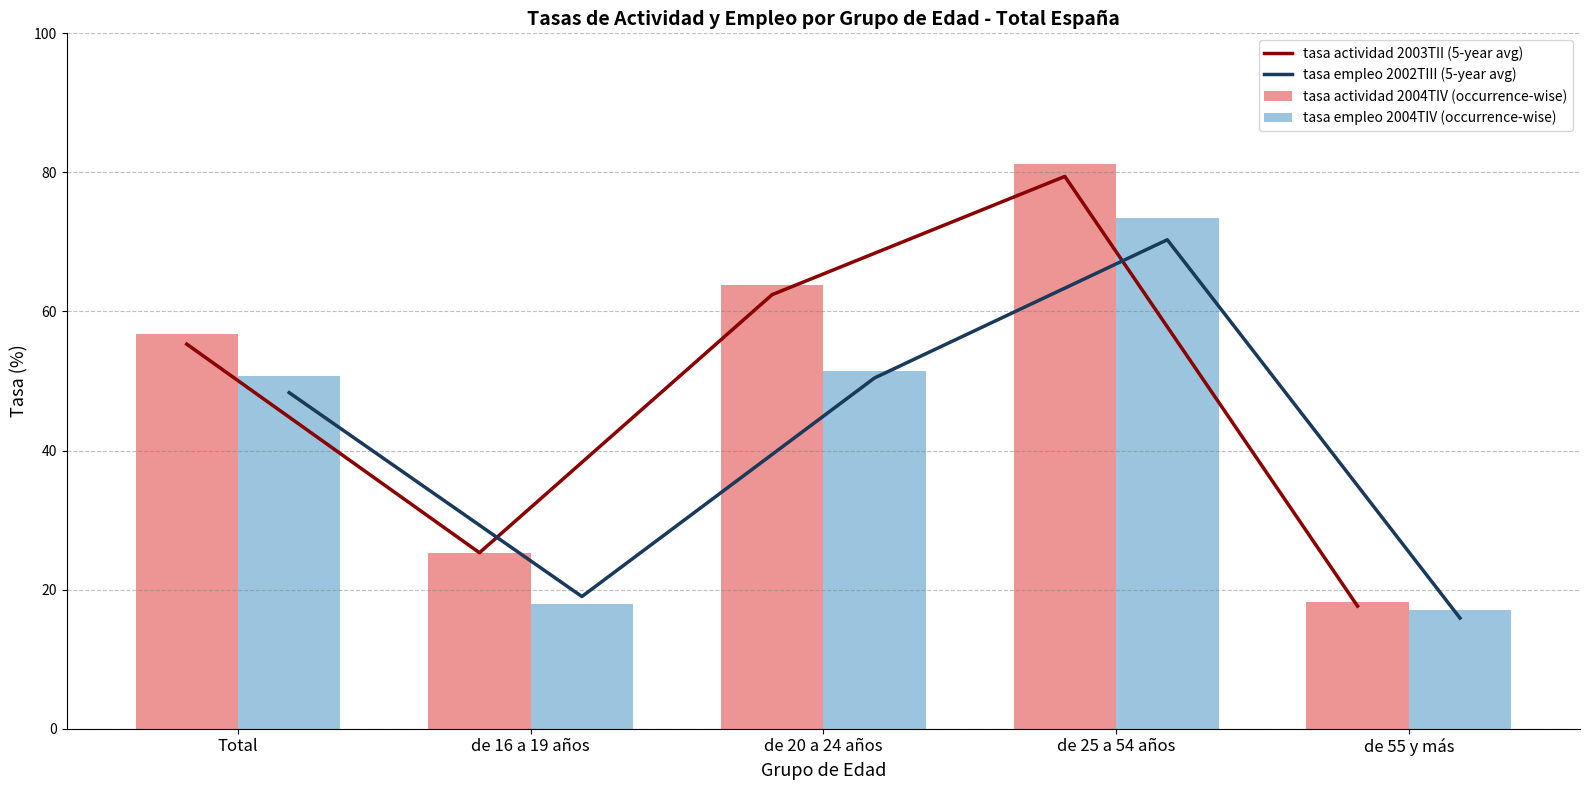

What is the difference between the second highest and minimum values in the tasa actividad 2003TII (5-year avg) series?

44.8